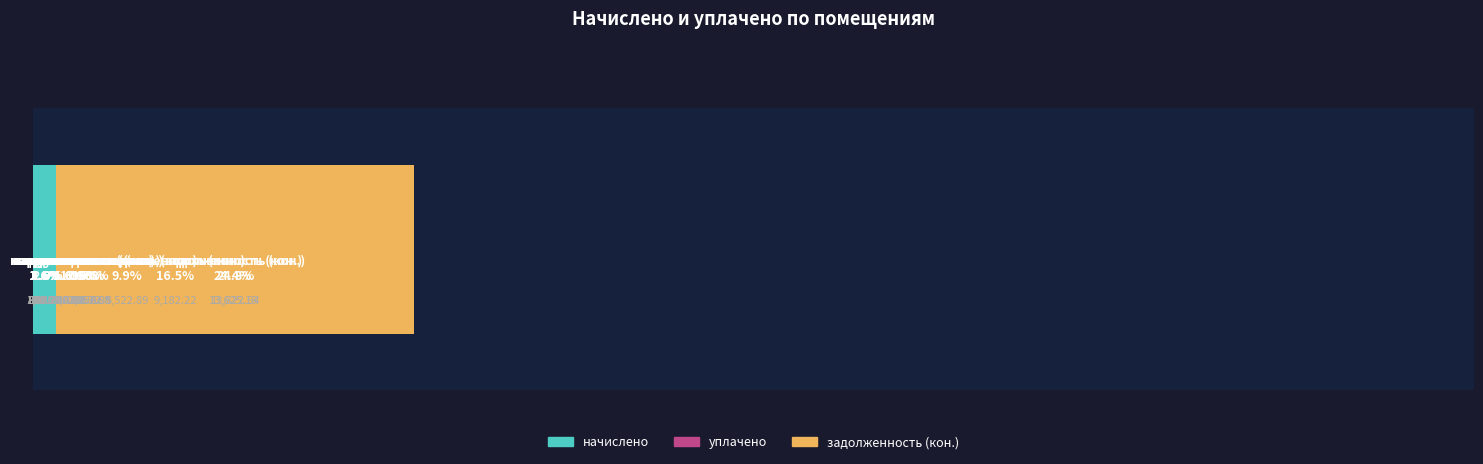

Reading left to right, transcribe all the data shown in this chart.

начислено: 920.2	1075.7	892.1	877.0	907.2	1090.8	894.2	907.2
уплачено: 920.2	1076.6	892.1	0.0	0.0	0.0	0.0	0.0
задолженность (кон.): 306.7	357.7	297.4	5522.9	13822.6	2208.8	13625.2	9182.2